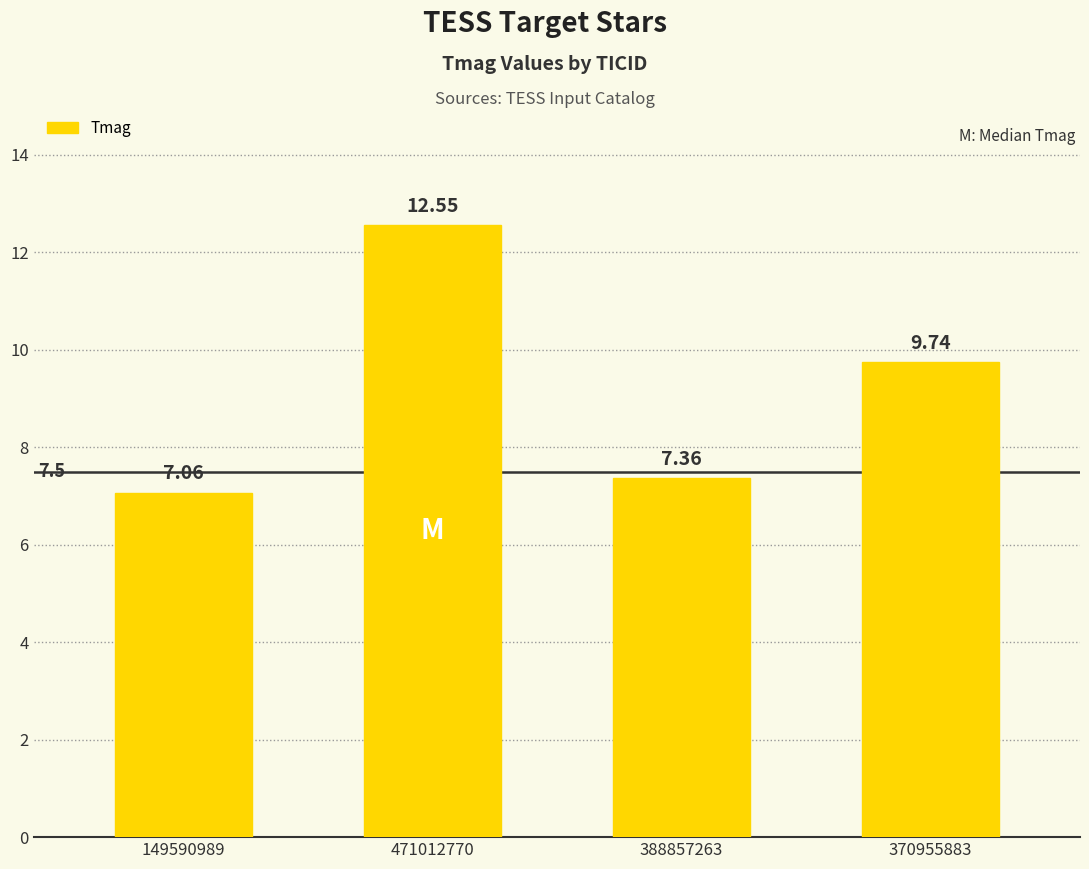

Are the bars horizontal?

No